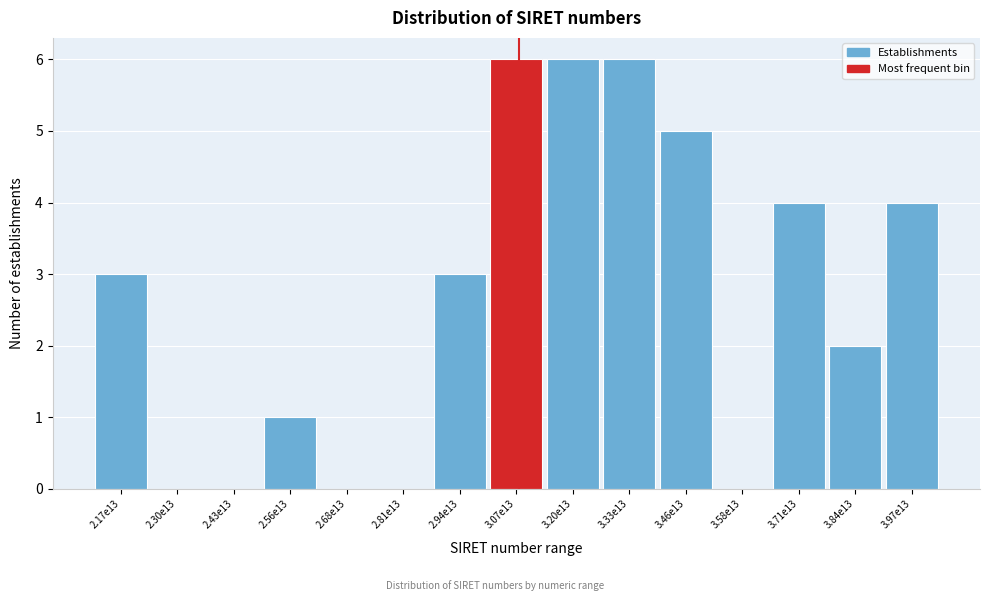

Reading left to right, list all the values displayed in this chart.

2.17e13=3	2.30e13=0	2.43e13=0	2.56e13=1	2.68e13=0	2.81e13=0	2.94e13=3	3.07e13=6	3.20e13=6	3.33e13=6	3.46e13=5	3.58e13=0	3.71e13=4	3.84e13=2	3.97e13=4